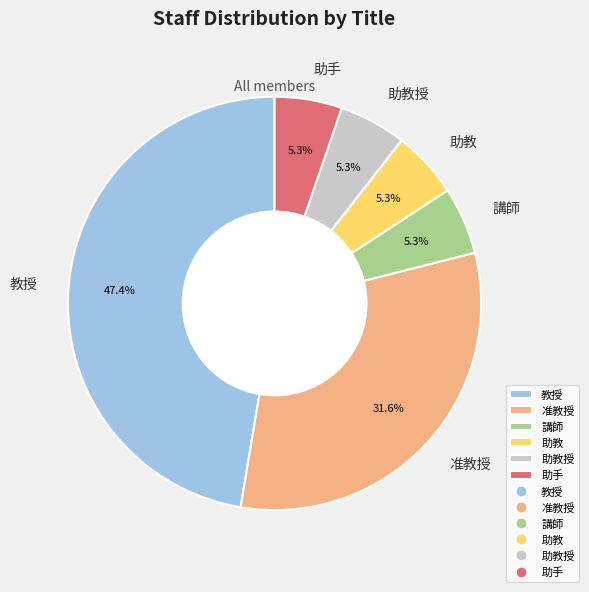

Is it true that 准教授 is 44% of the pie?

False